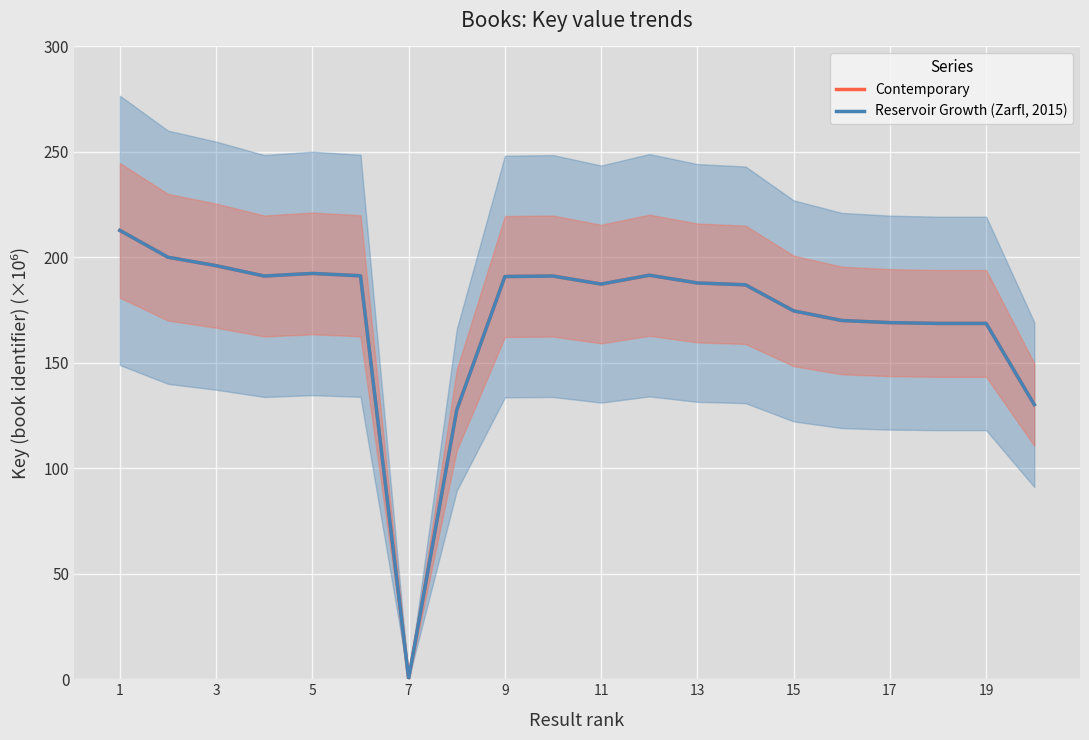

How many interior local peaks does the Contemporary series have?

3